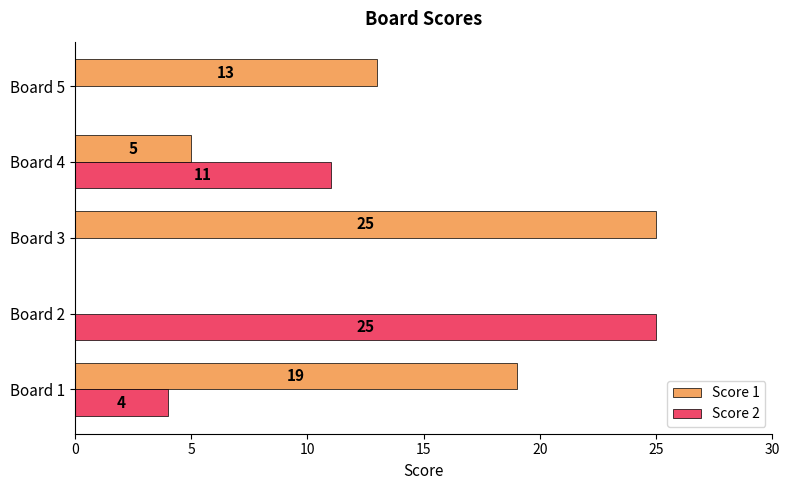

What is the sum of all Score 1 values?

62